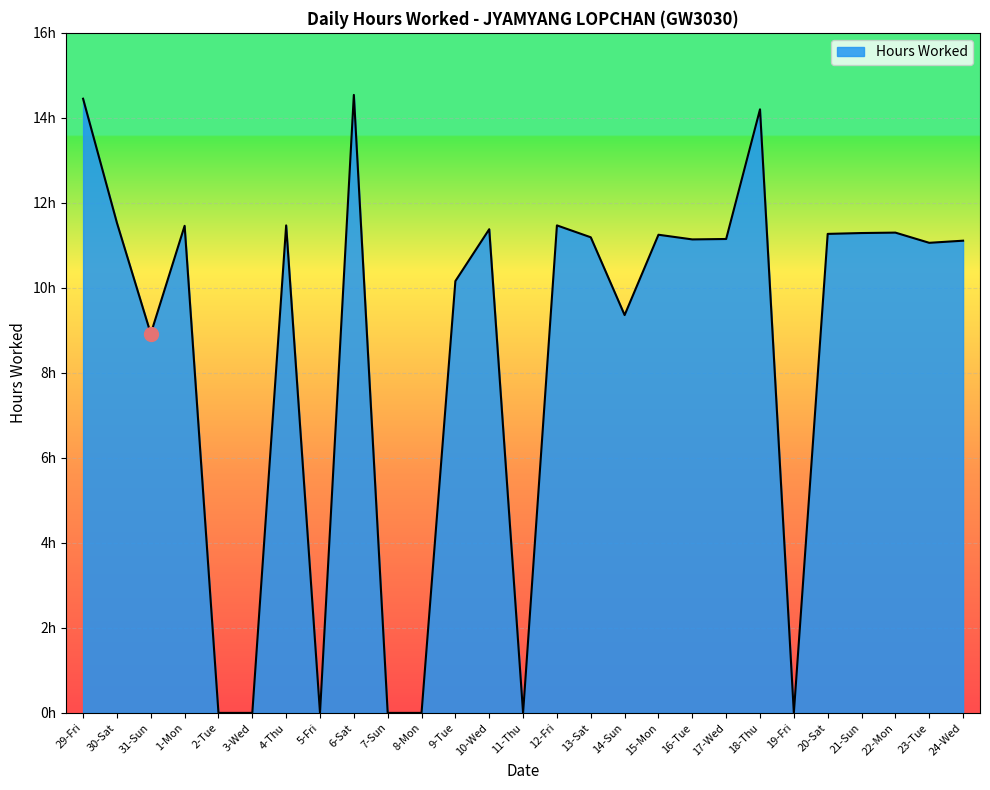

Is this an area chart (filled region under the line)?

Yes